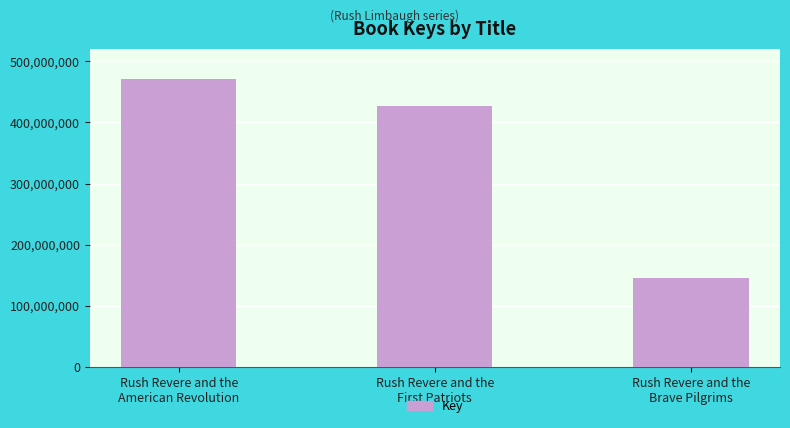

What is the change in value from Rush Revere and the
First Patriots to Rush Revere and the
Brave Pilgrims?

-280782829